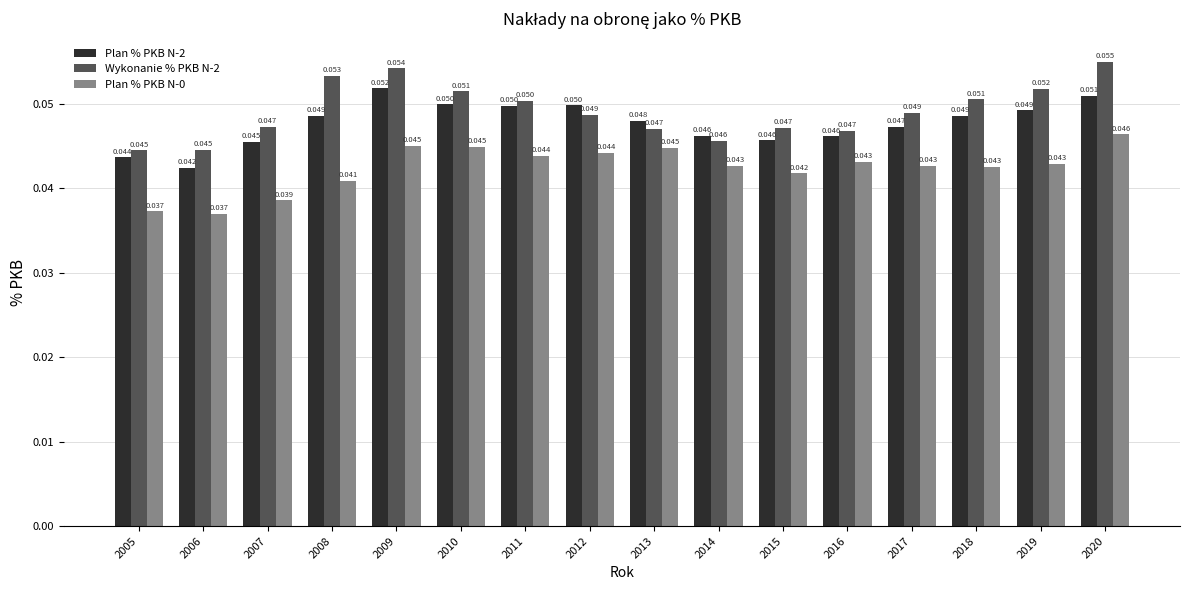

At how many categories does at least one series exceed 0?

16